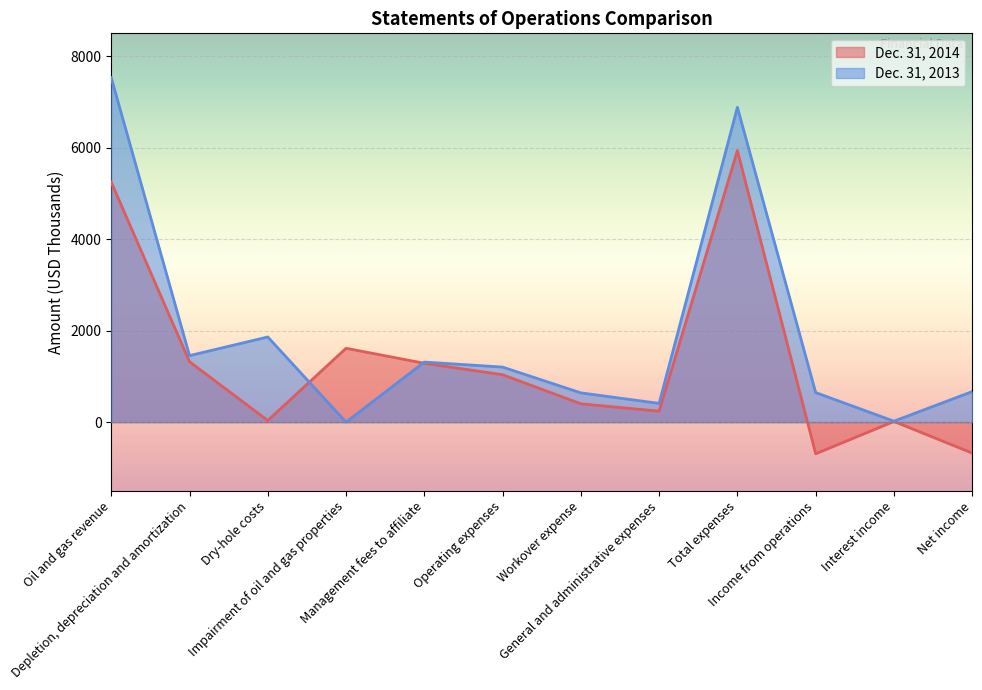

In Dec. 31, 2014, how many points are higher than both neighbors (excluding endpoints)?

3